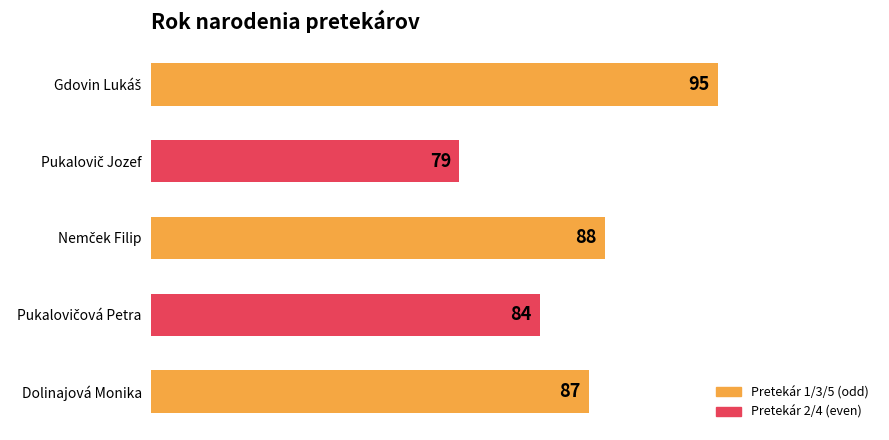

At which label is the value closest to 87?

Dolinajová Monika